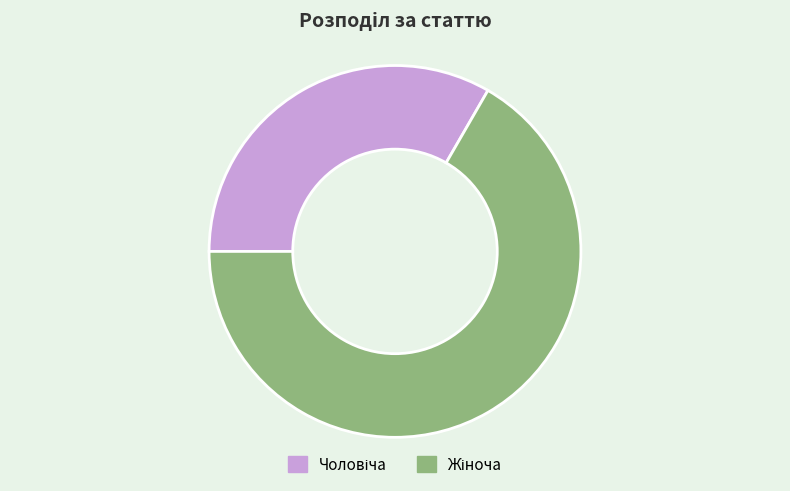

Does any single category account for the majority?

Yes